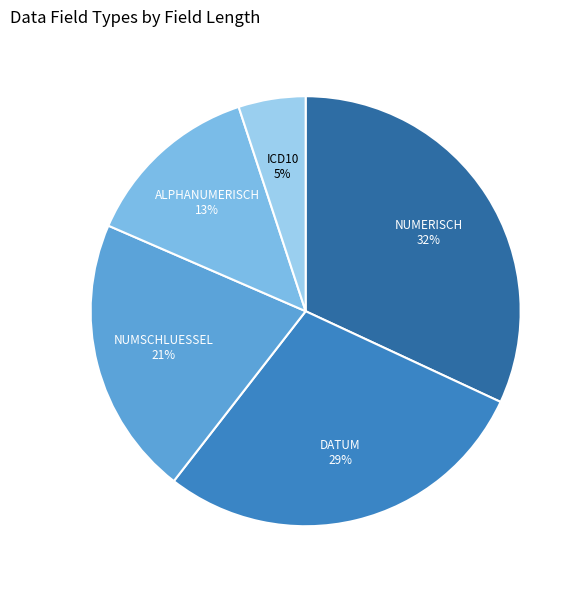

Is there a majority slice in this chart?

No